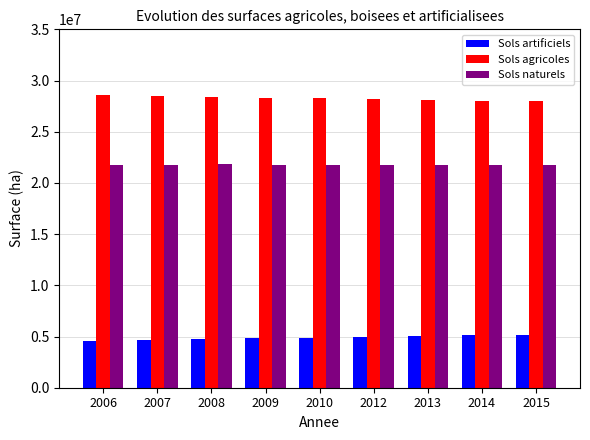

The value of Sols agricoles at 2013 is 50204793.6. True or false?

False